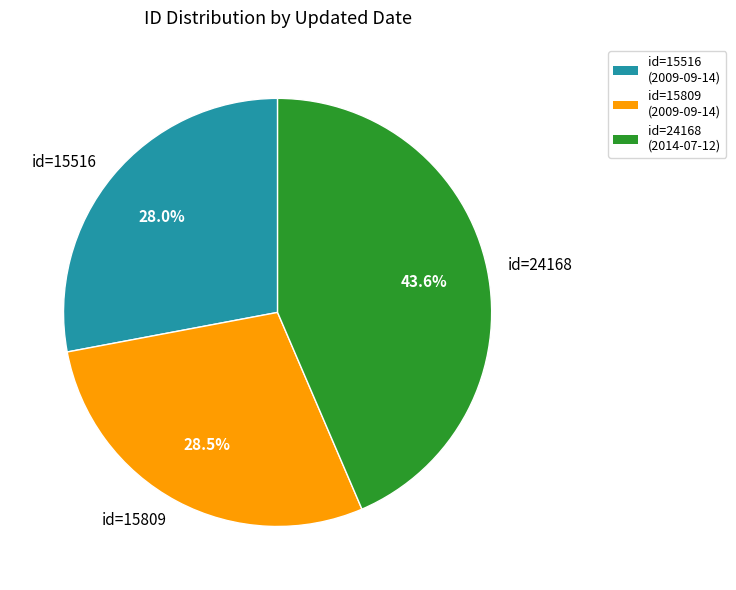

Rank the categories by value from highest to lowest.

id=24168, id=15809, id=15516